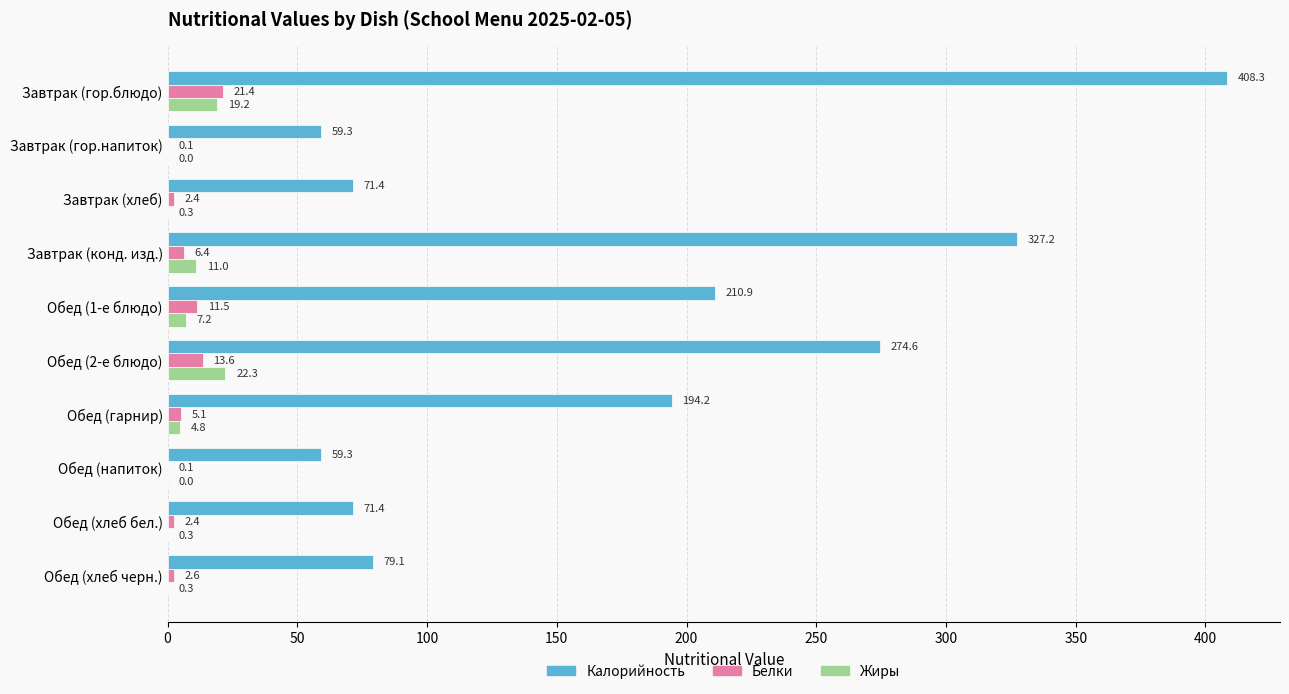

Count the number of categories in the chart.

10